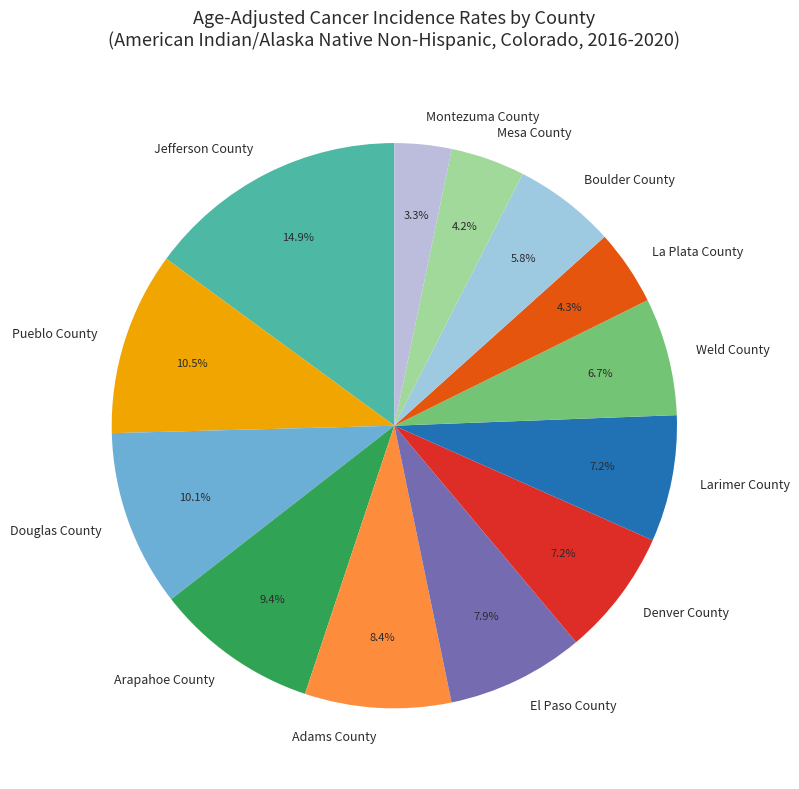

Which slice is the largest?

Jefferson County